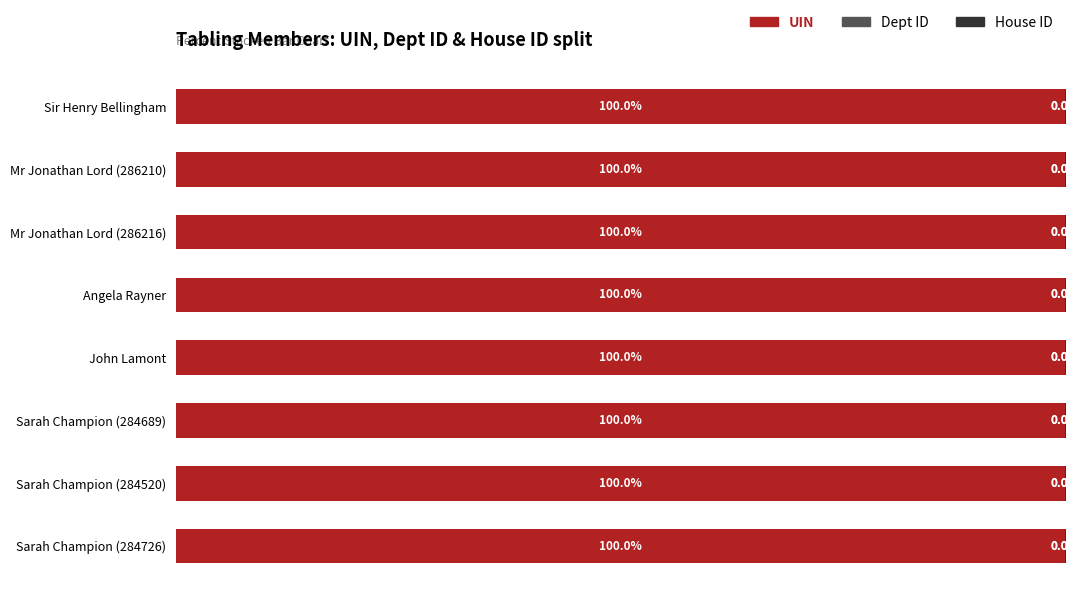

Where is UIN nearest to the value 99?

Sarah Champion (284520)